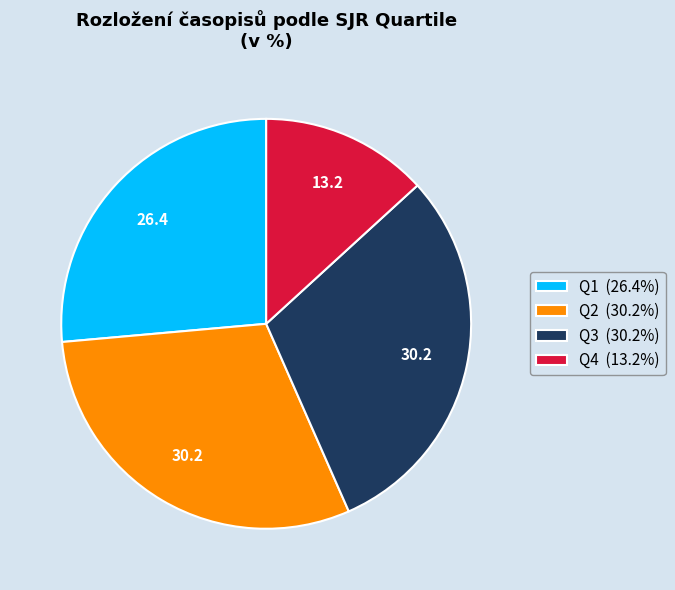

Is it true that Q2 is 30% of the pie?

True